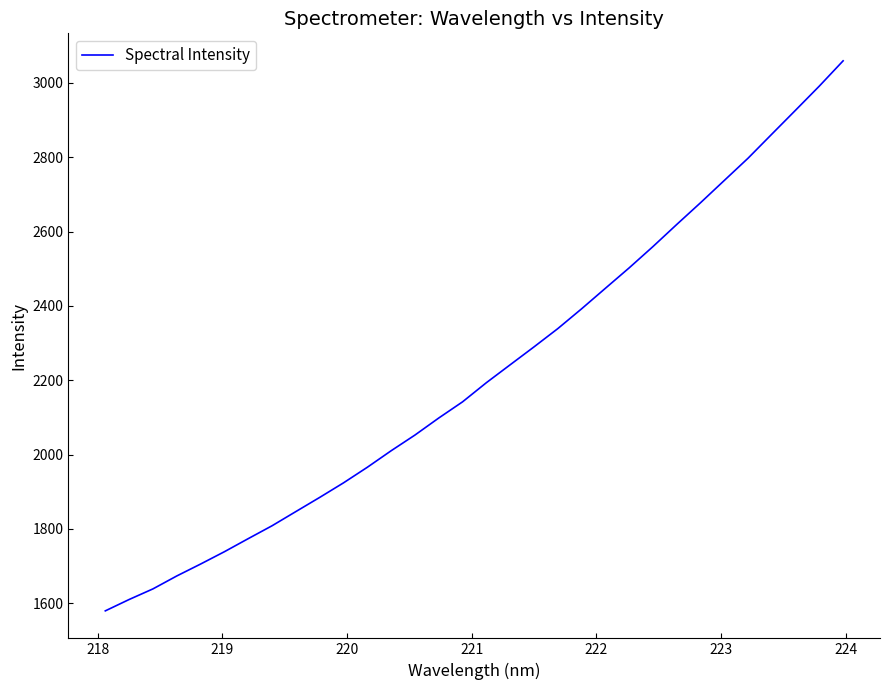

Is this an area chart (filled region under the line)?

No